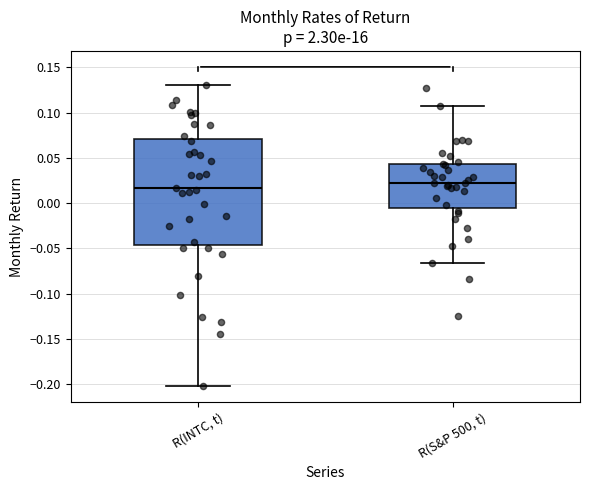

Where does the upper whisker of the box for R(INTC, t) end on the y-axis? The values are not printed on the chart, so give them approximately, as read against the axis.

0.130